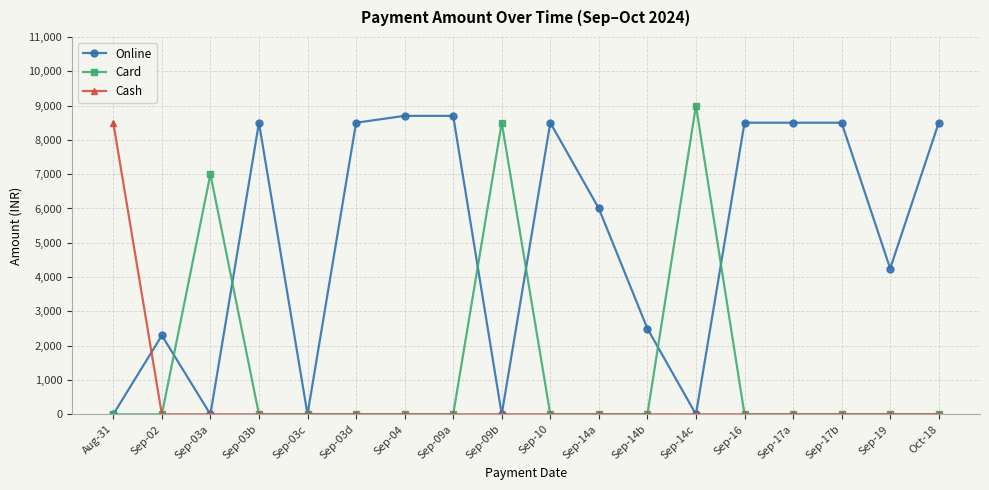

What are all the series names shown in the legend?

Online, Card, Cash